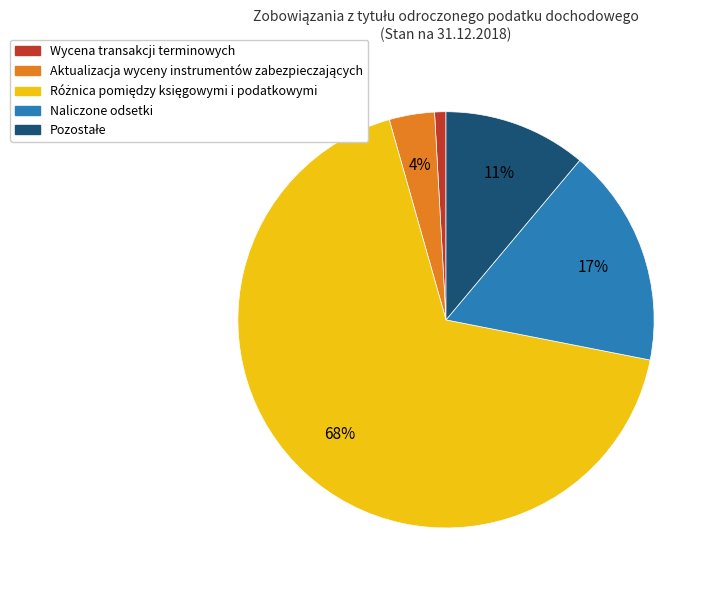

Which slice is the smallest?

Wycena transakcji terminowych